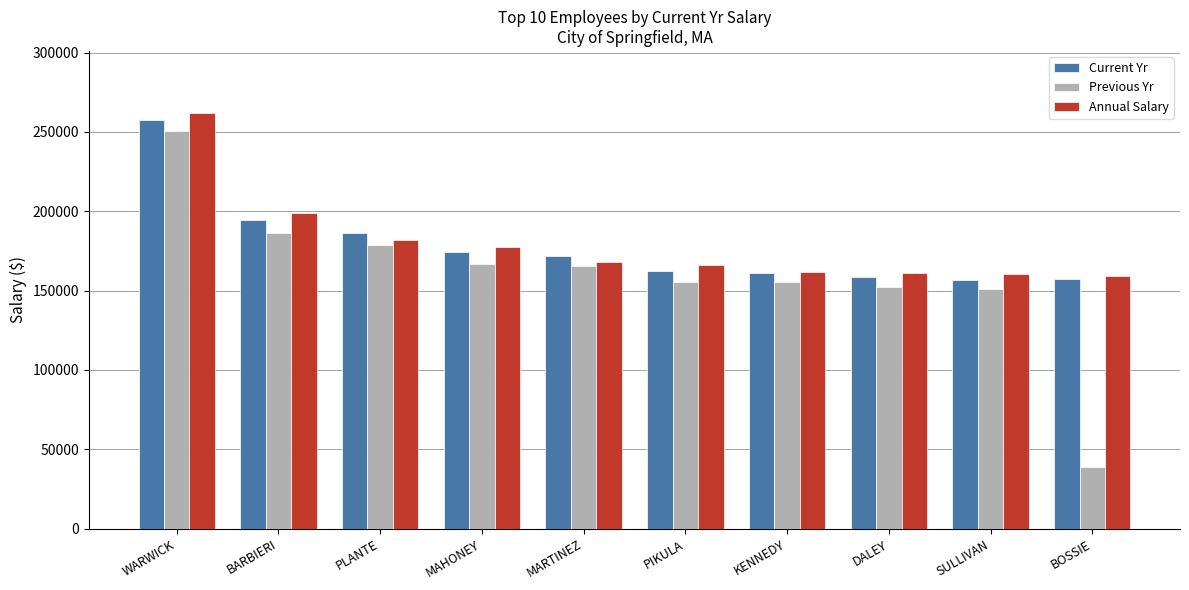

What is the sum of the Previous Yr values at PLANTE and SULLIVAN?

330016.5